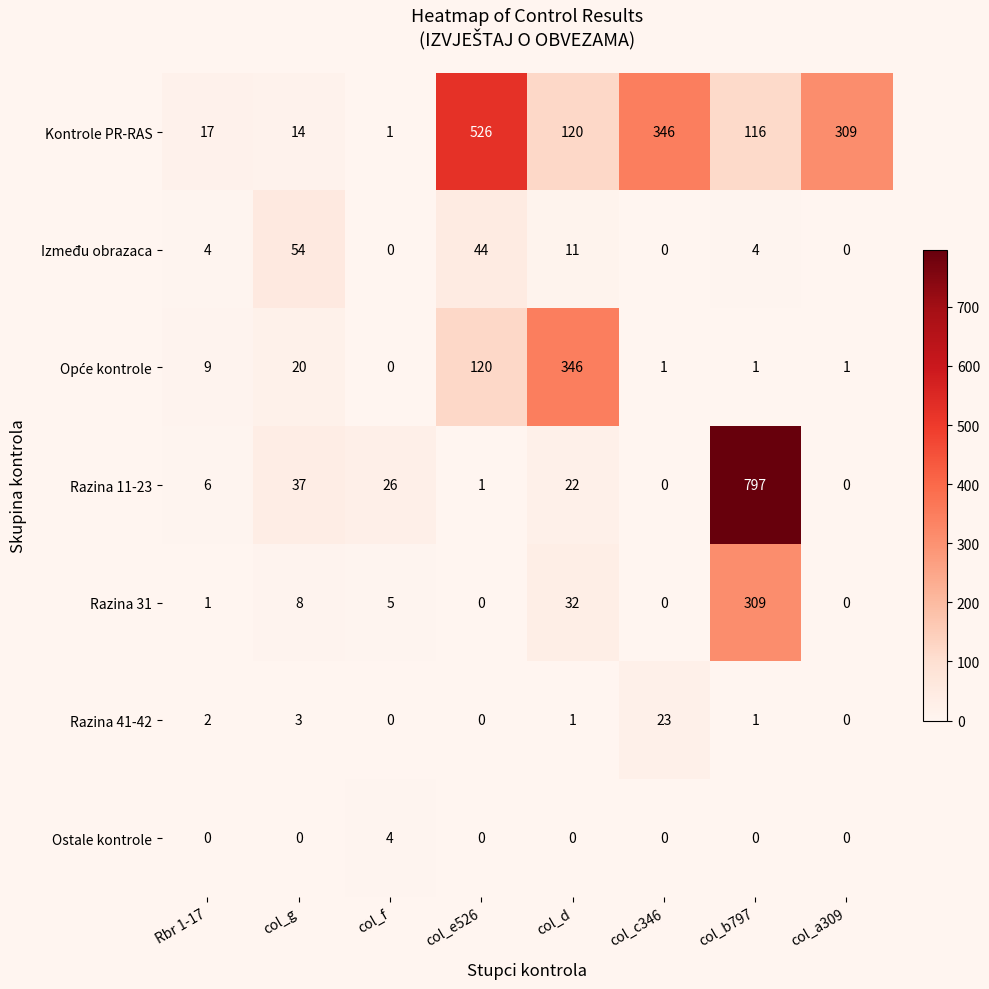

How many distinct data groups are displayed?

7